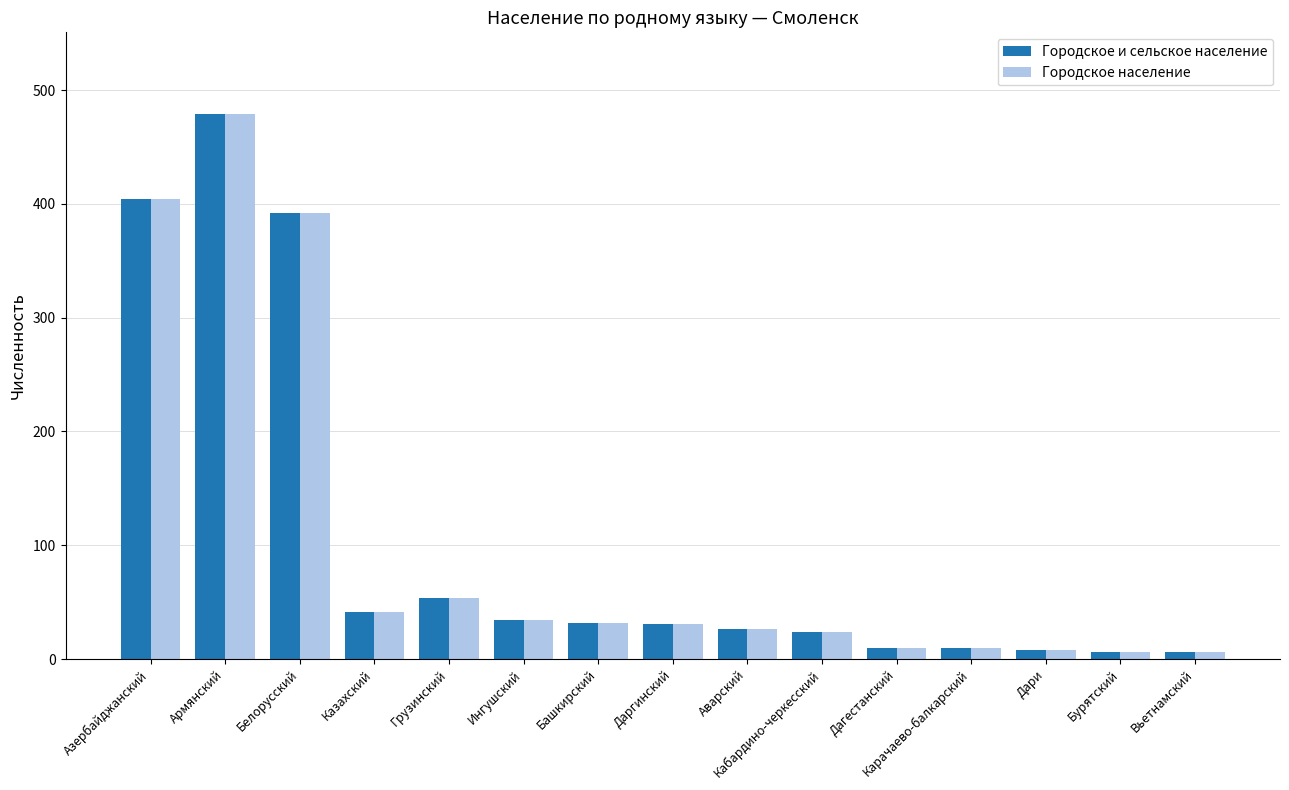

What is the sum of all Городское и сельское население values?

1557